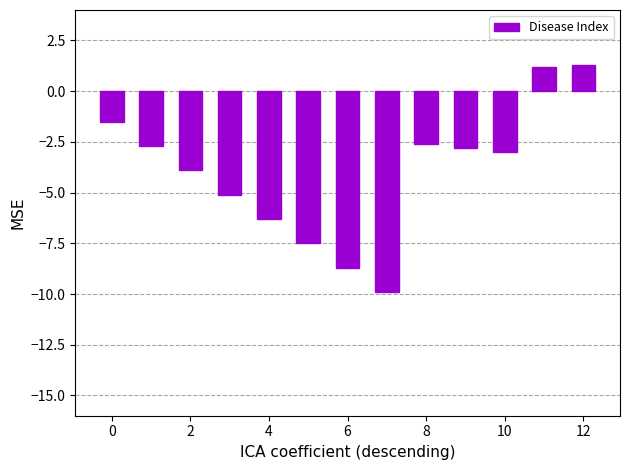

What is the value of the 2nd bar from the left?

-2.7